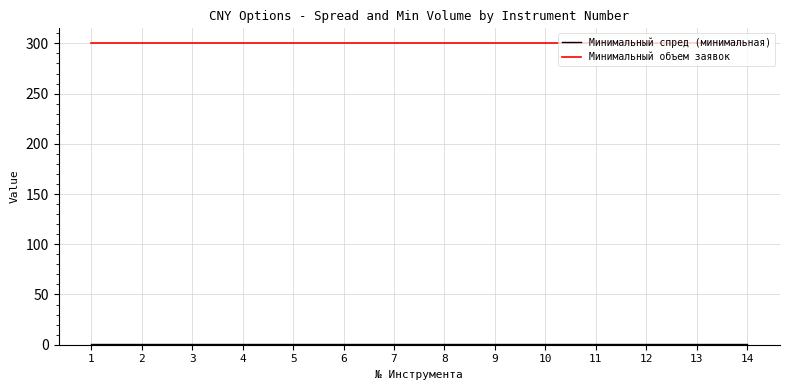

Is it true that Минимальный объем заявок equals 300.0 at 11?

True